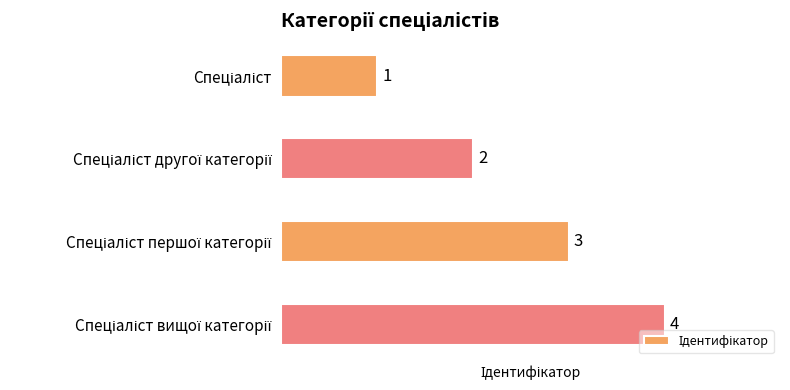

What is the value of the 4th bar from the top?

4